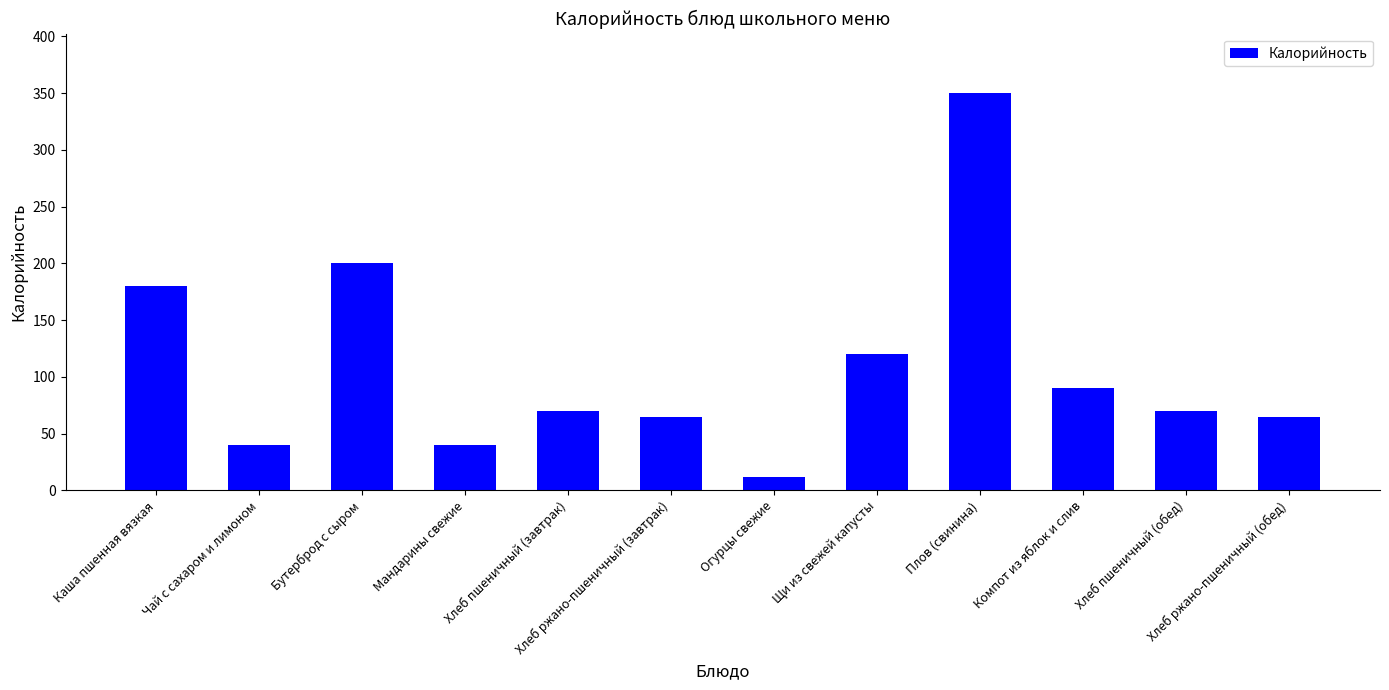

True or false: the data shows 70 at Хлеб пшеничный (обед).

True